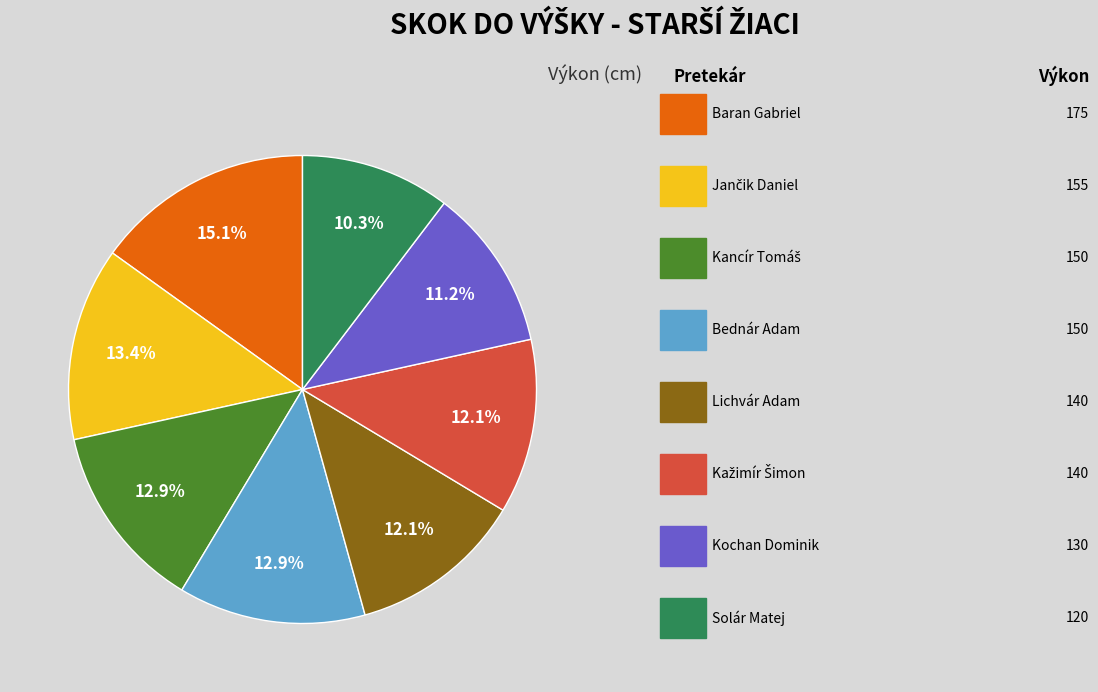

Is there any slice that represents more than half of the pie?

No